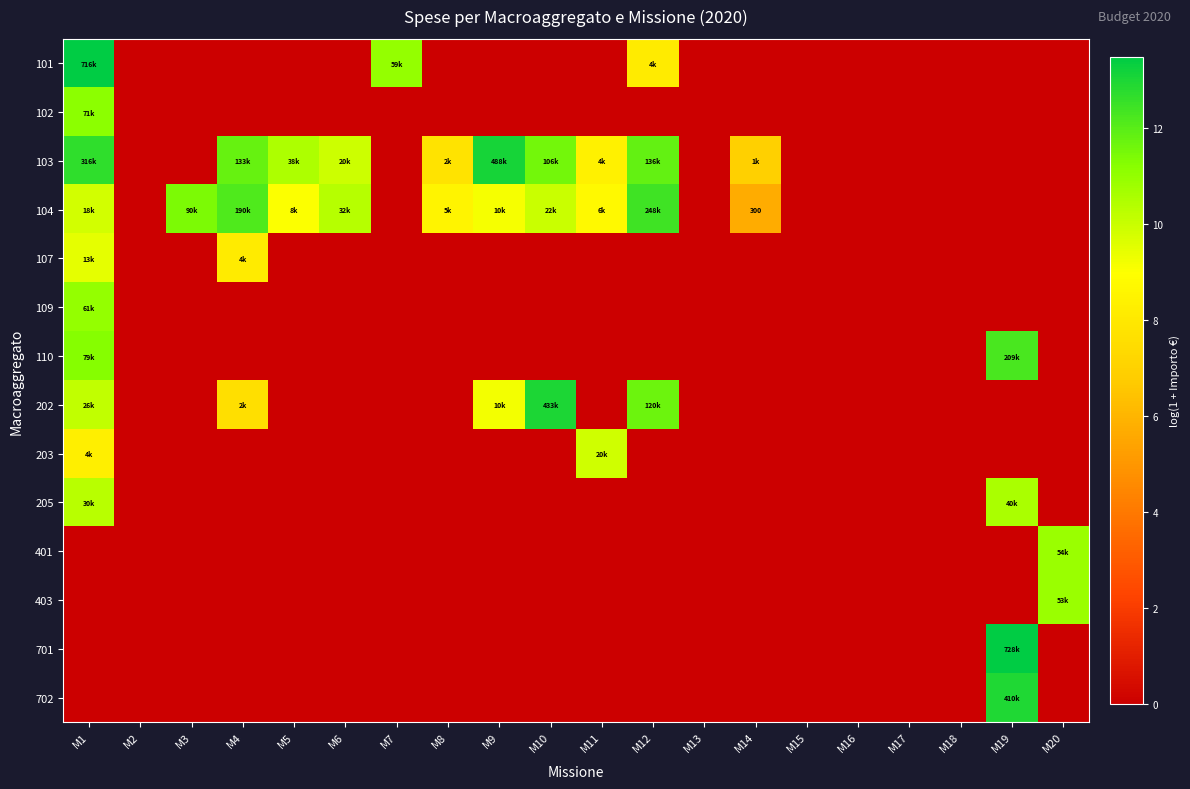

Rank the series by their maximum value, from highest to lowest.

701, 101, 103, 202, 702, 104, 110, 102, 109, 401, 403, 205, 203, 107